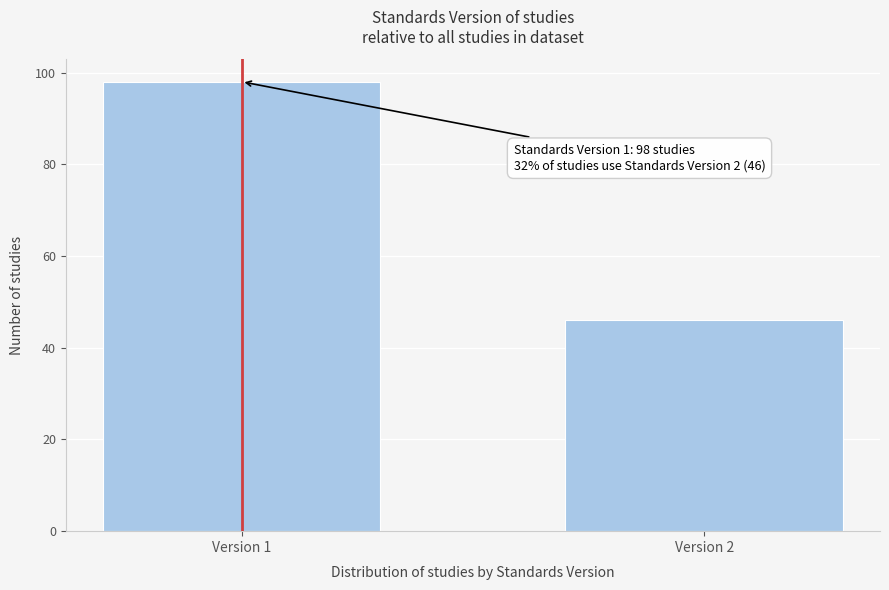

Reading left to right, list all the values displayed in this chart.

98	46